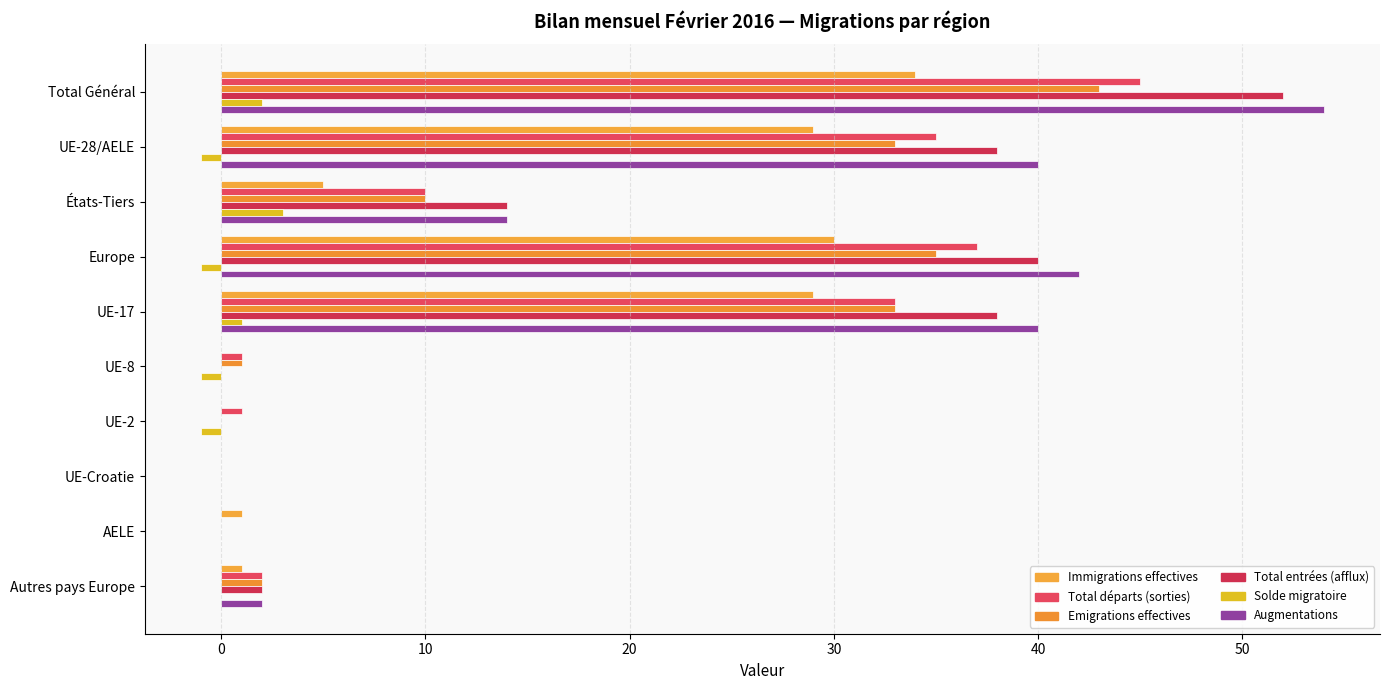

How many categories are shown in the chart?

10